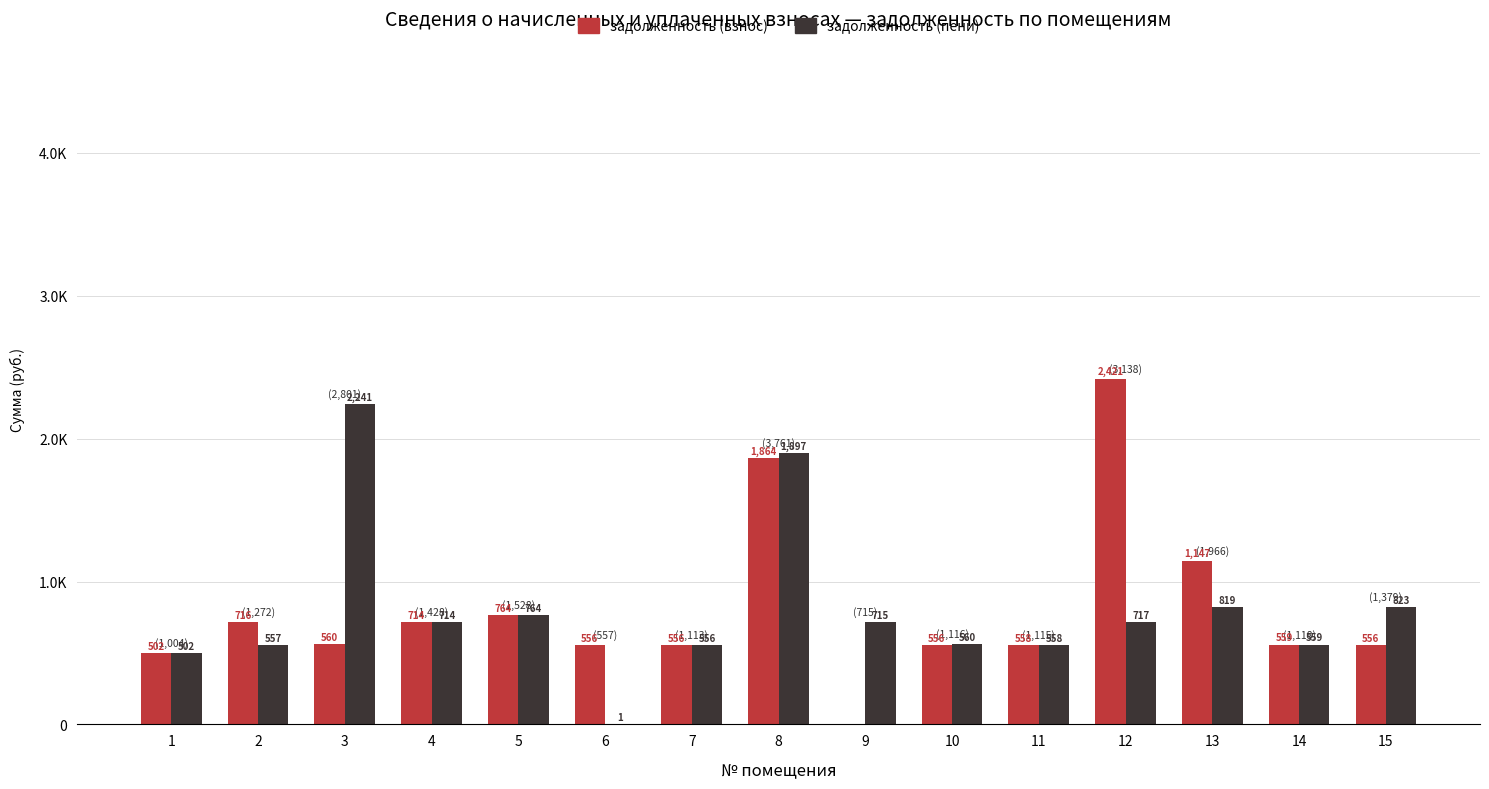

Are the bars grouped side by side (vs. stacked)?

Yes